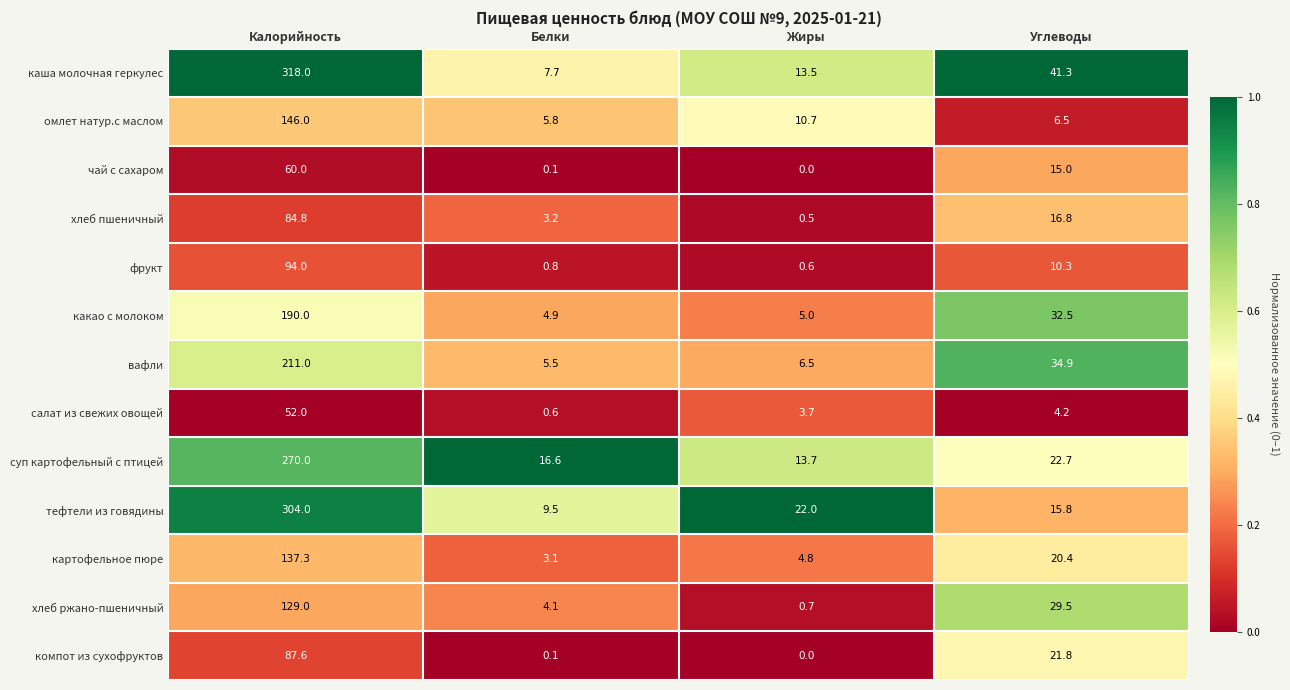

What is the spread (max minus min) of values at Калорийность?

266.0